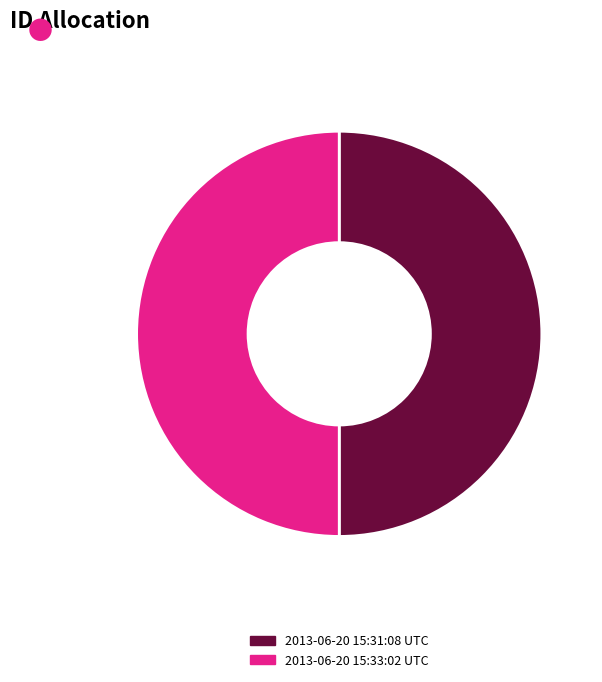

Do 2013-06-20 15:33:02 UTC and 2013-06-20 15:31:08 UTC together represent more than half of the pie?

Yes